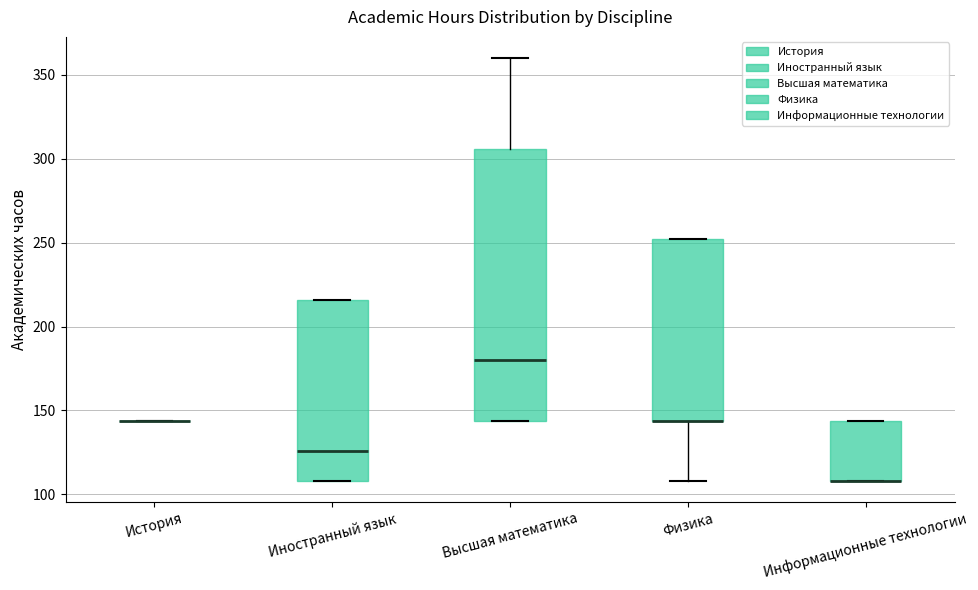

Reading left to right, read every box against the y-axis: the position of its median line, the range the box covers, and the ends of its whiskers. The values are not printed on the chart, so give them approximately, as read against the axis.

История: box collapsed to a line at 145, whiskers 145 to 145
Иностранный язык: median 125, box 110 to 215, whiskers 110 to 215
Высшая математика: median 180, box 145 to 305, whiskers 145 to 360
Физика: median 145 (drawn on the box's lower edge), box 145 to 250, whiskers 110 to 250
Информационные технологии: median 110 (drawn on the box's lower edge), box 110 to 145, whiskers 110 to 145